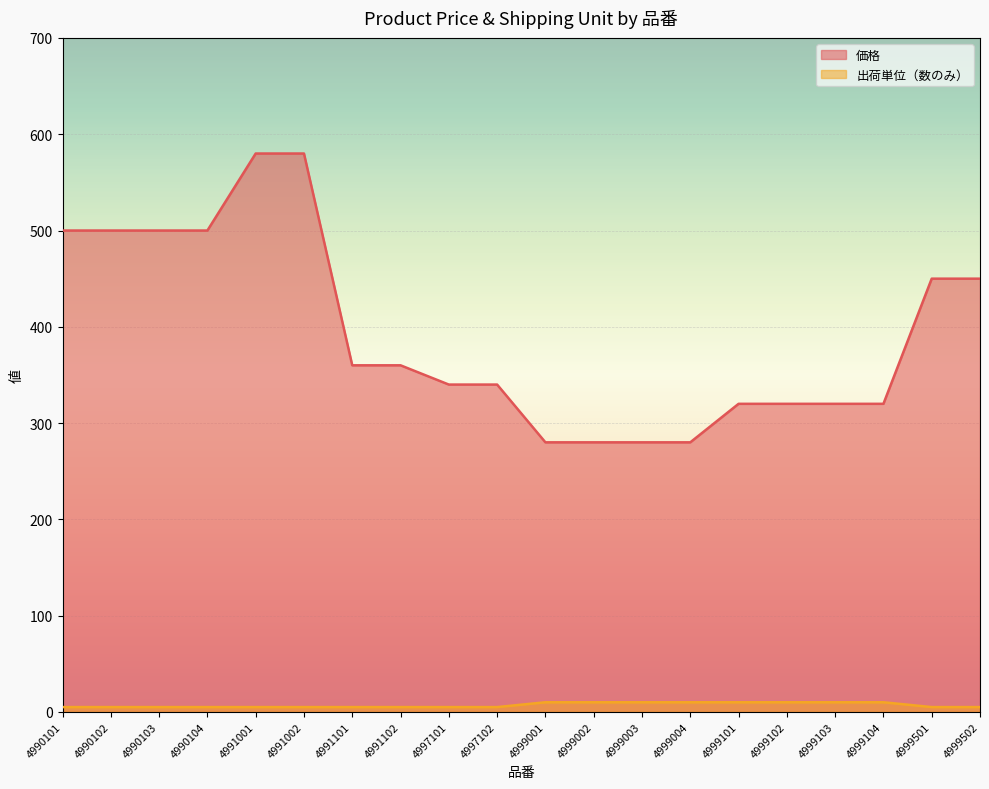

Which has a higher value, 4991102 or 4997101?

4991102